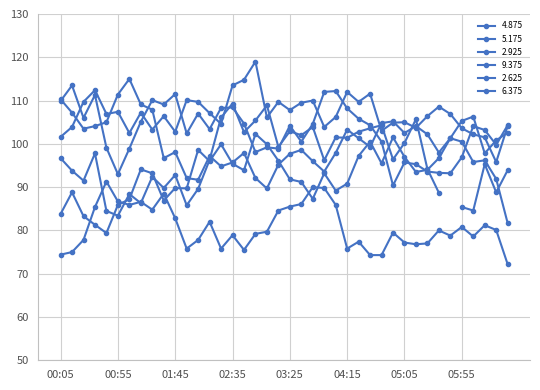

True or false: 2.625 and 9.375 intersect in this chart.

False